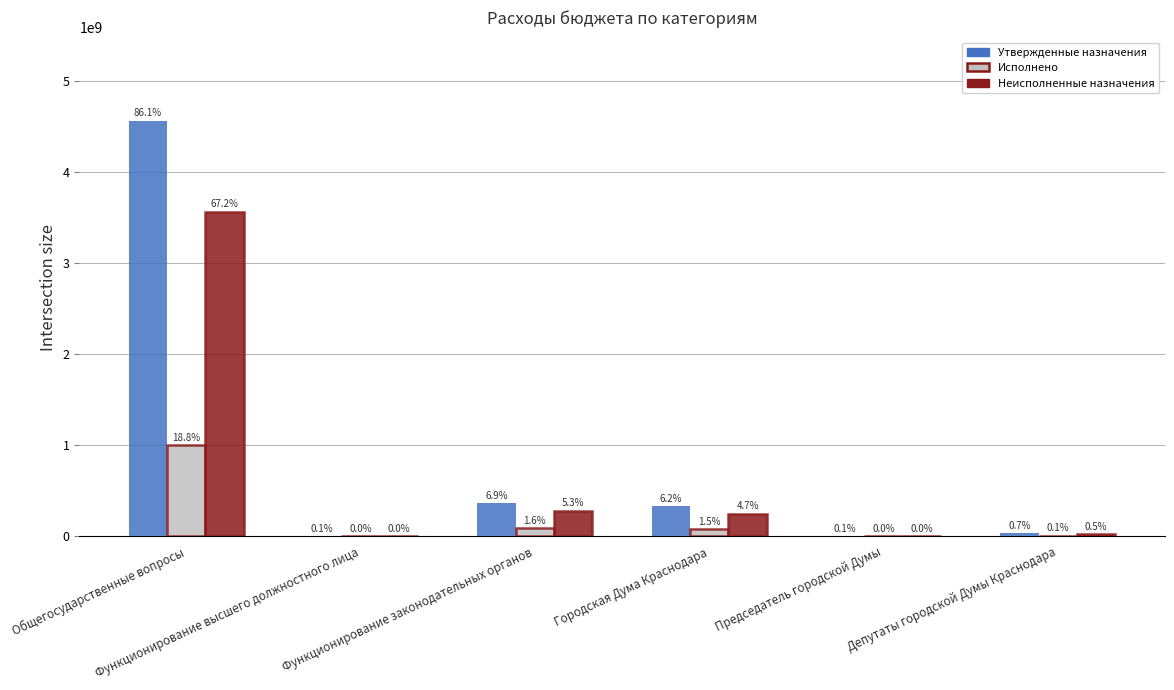

What is the difference between the second highest and second lowest values in the Утвержденные назначения series?

364986000.0